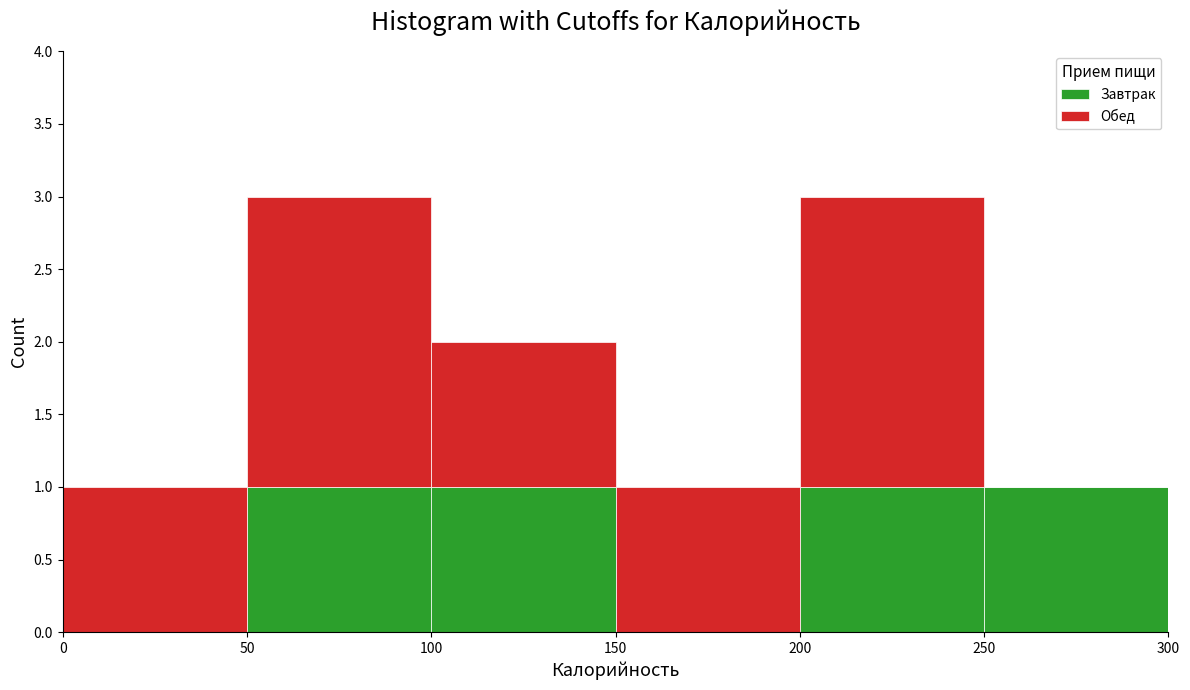

Reading left to right, list every stacked bar in this chart as the range it spans on the x-axis followed by its total height. The values are not printed on the chart, so give them approximately, as read against the axis.

0 to 50: 1
50 to 100: 3
100 to 150: 2
150 to 200: 1
200 to 250: 3
250 to 300: 1